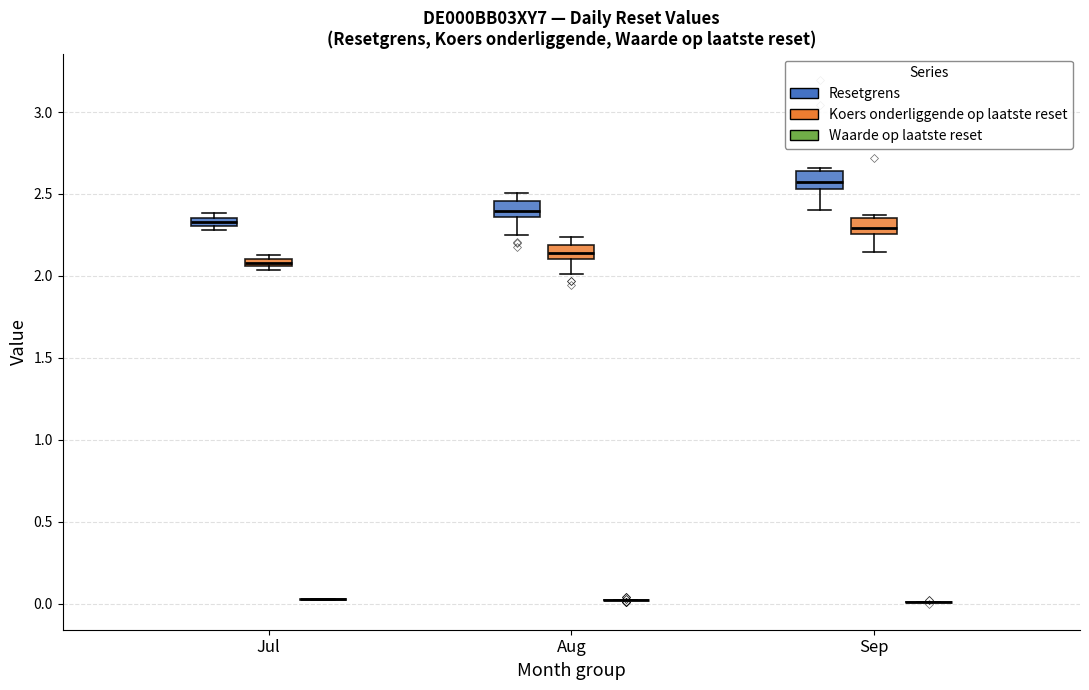

Where is the upper edge of the box for Jul (Koers onderliggende op laatste reset) on the y-axis? The values are not printed on the chart, so give them approximately, as read against the axis.

2.10